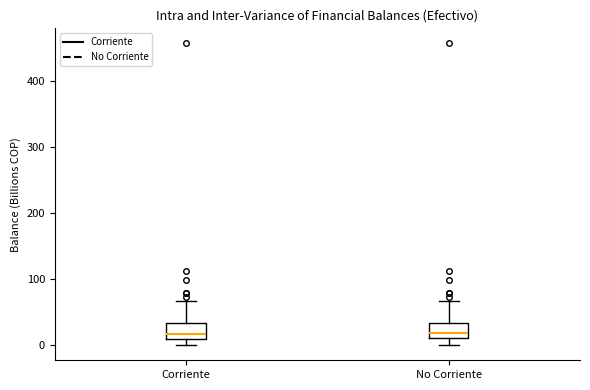

Where does the lower whisker of the box for No Corriente end on the y-axis? The values are not printed on the chart, so give them approximately, as read against the axis.

0